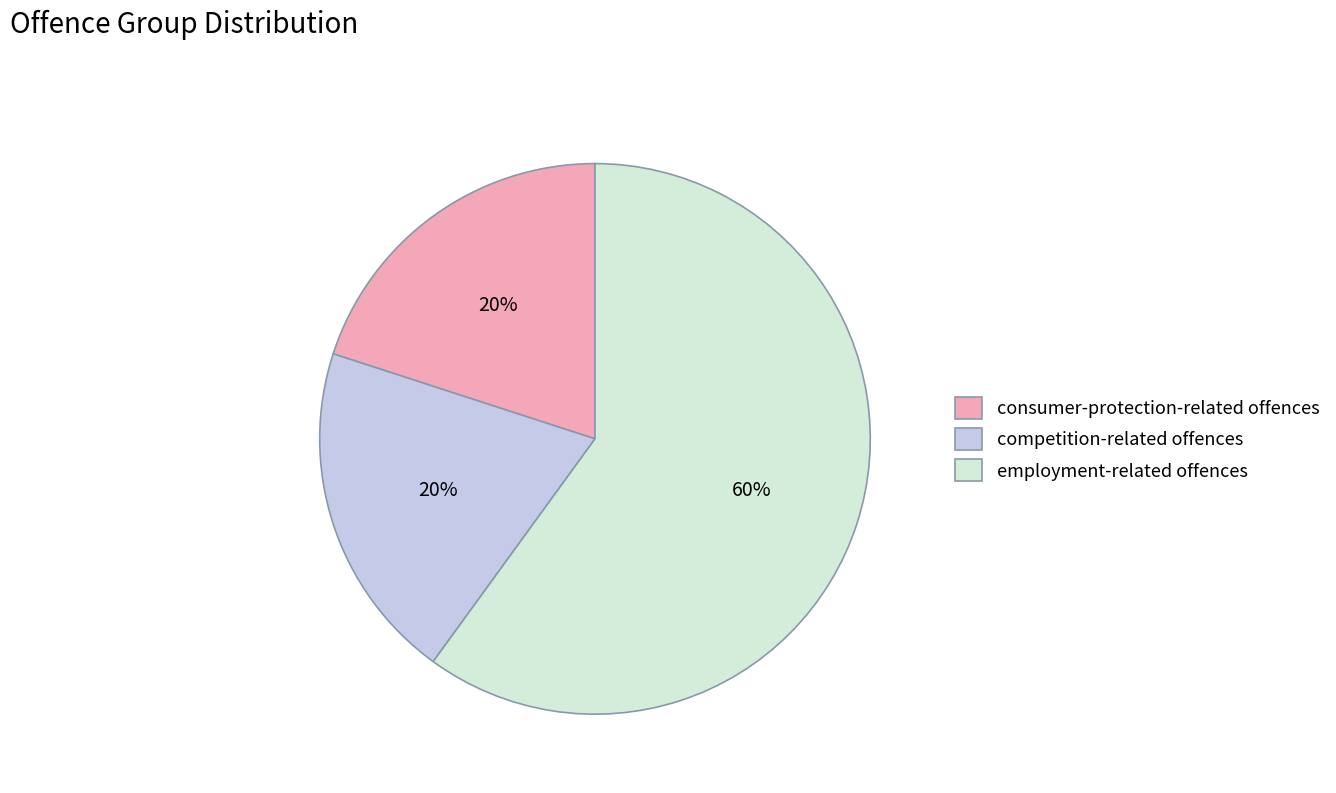

The employment-related offences slice represents 66% of the pie. True or false?

False